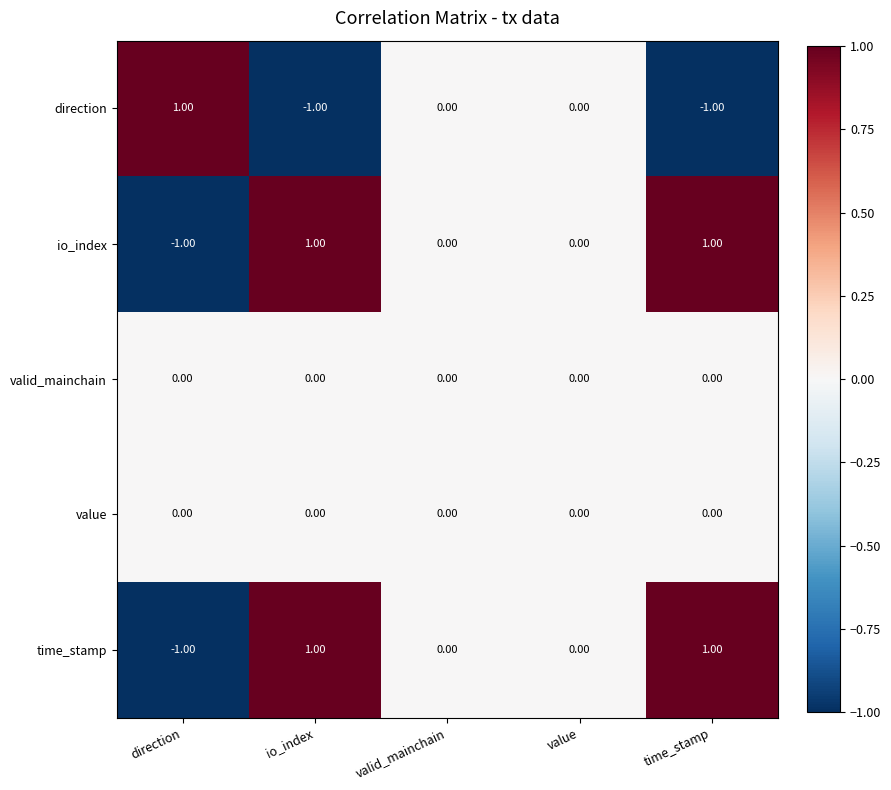

At which label does io_index first exceed 0?

io_index